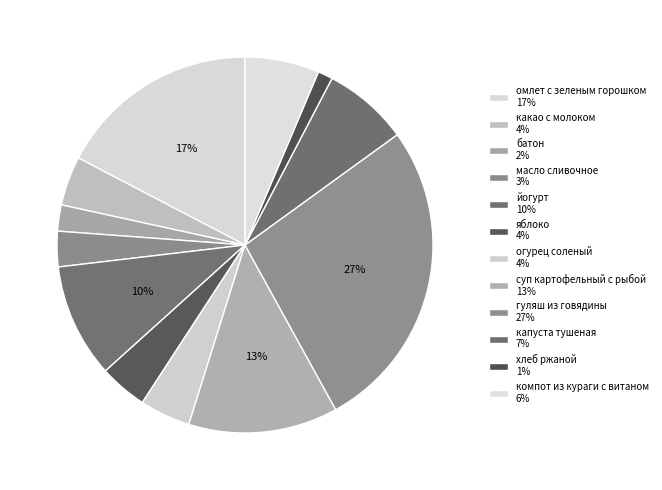

What percentage do гуляш из говядины and какао с молоком together represent?

31.2%